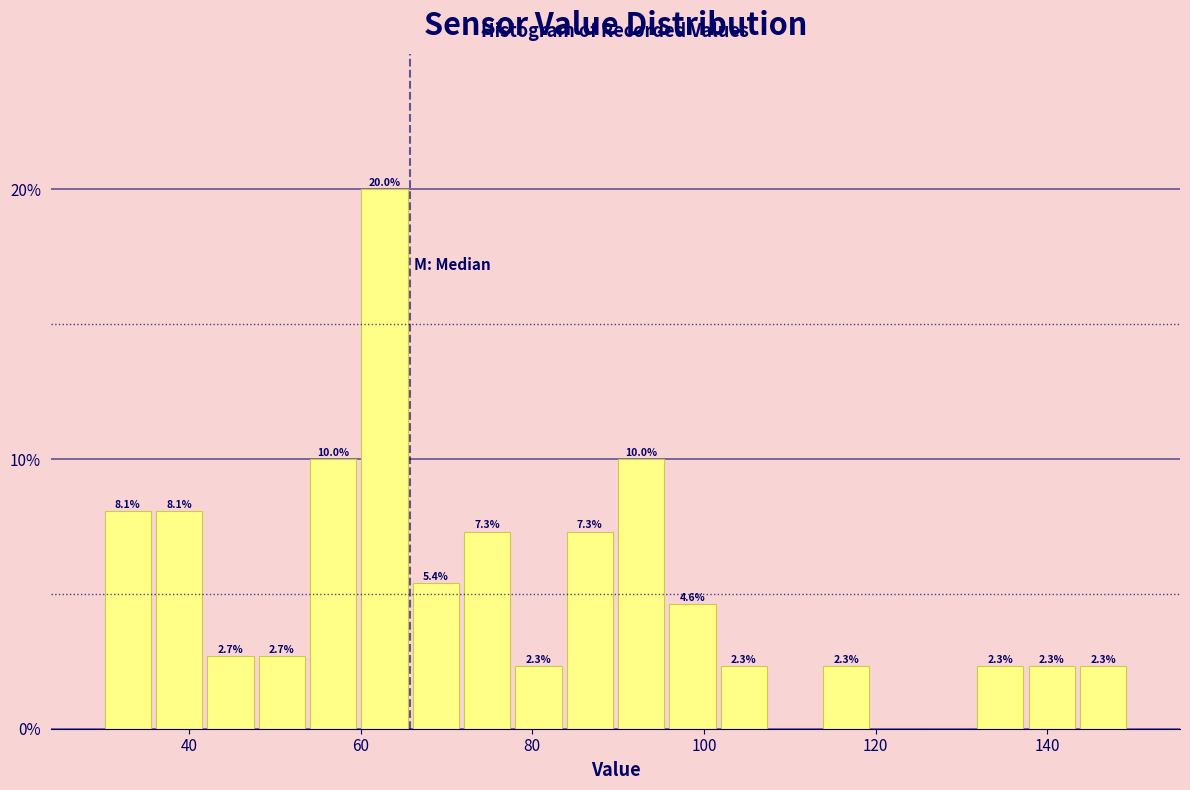

Read against the x-axis, roughly where is the centre of the tallest bar?

62